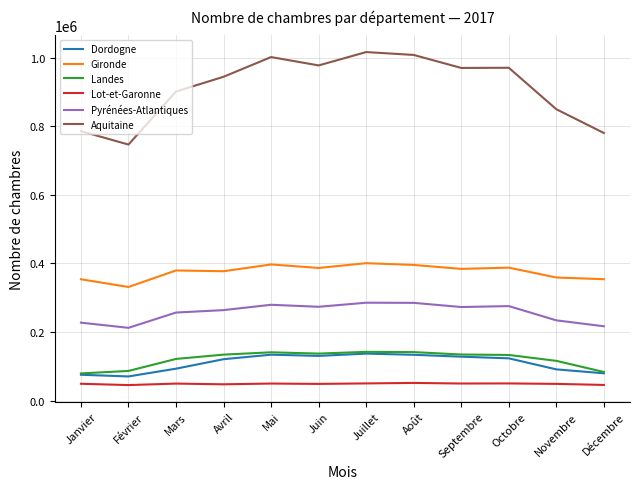

How many lines are shown in the chart?

6